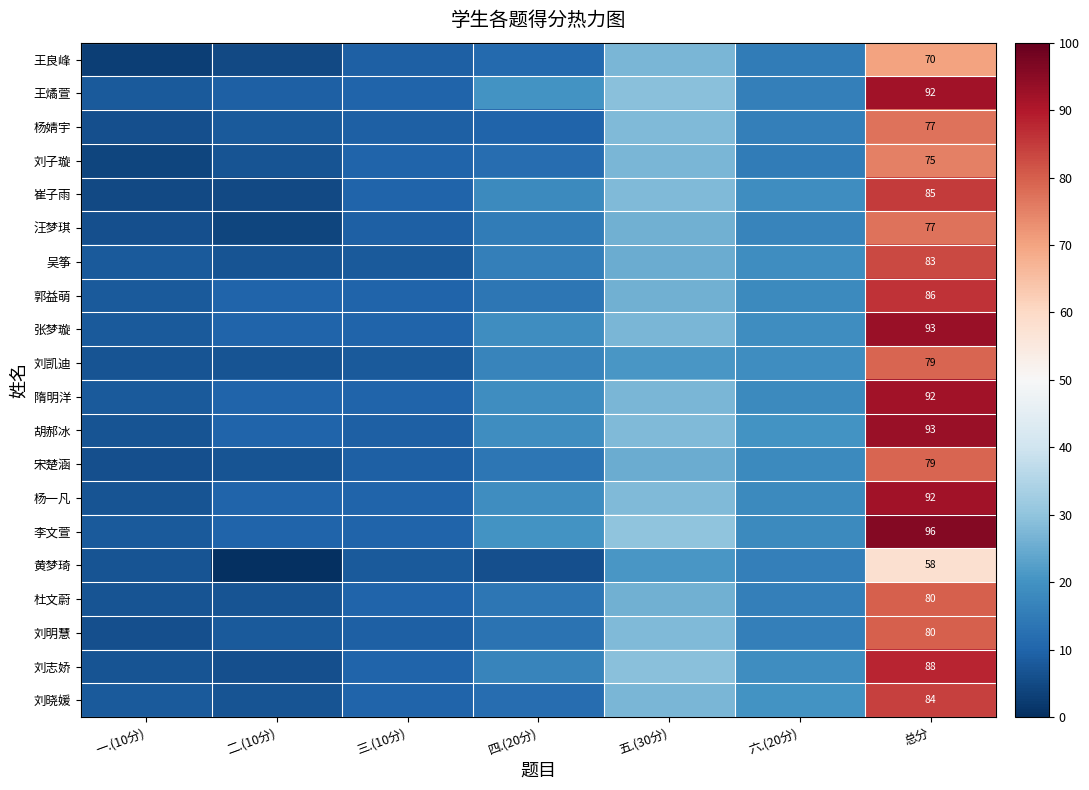

Which series has the largest total across all categories?

李文萱